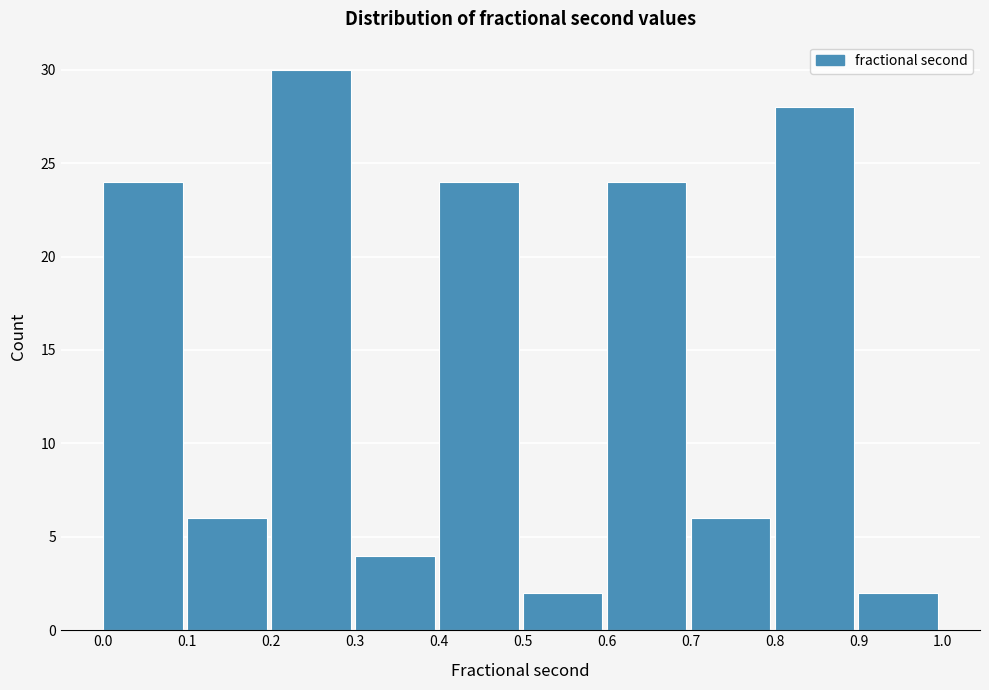

Reading left to right, list every bar in this chart as the range it spans on the x-axis followed by its height. The values are not printed on the chart, so give them approximately, as read against the axis.

0.0 to 0.1: 24
0.1 to 0.2: 6
0.2 to 0.3: 30
0.3 to 0.4: 4
0.4 to 0.5: 24
0.5 to 0.6: 2
0.6 to 0.7: 24
0.7 to 0.8: 6
0.8 to 0.9: 28
0.9 to 1.0: 2